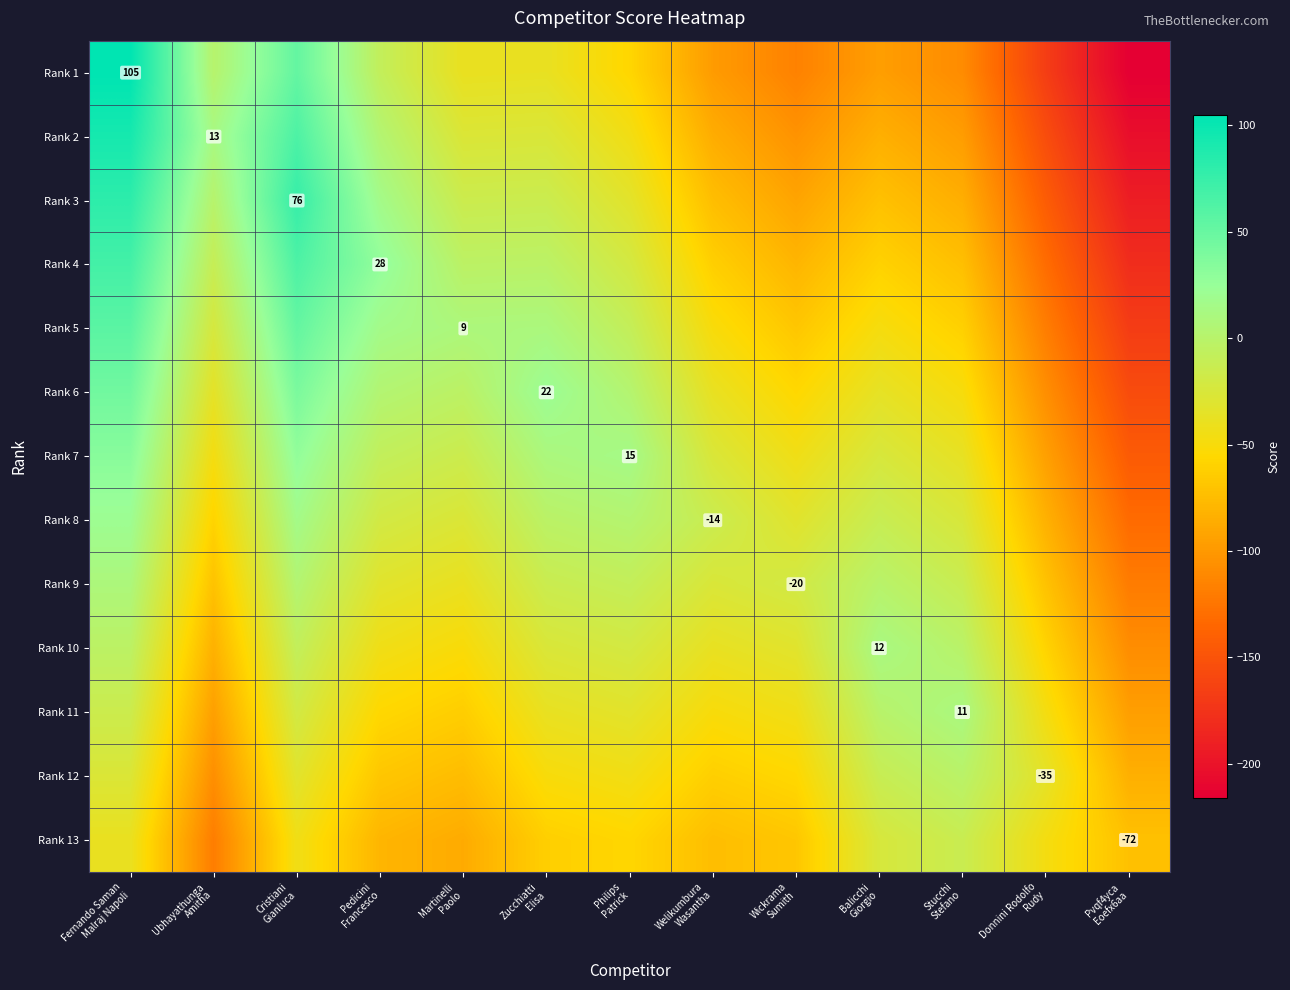

How many categories are shown in the chart?

13